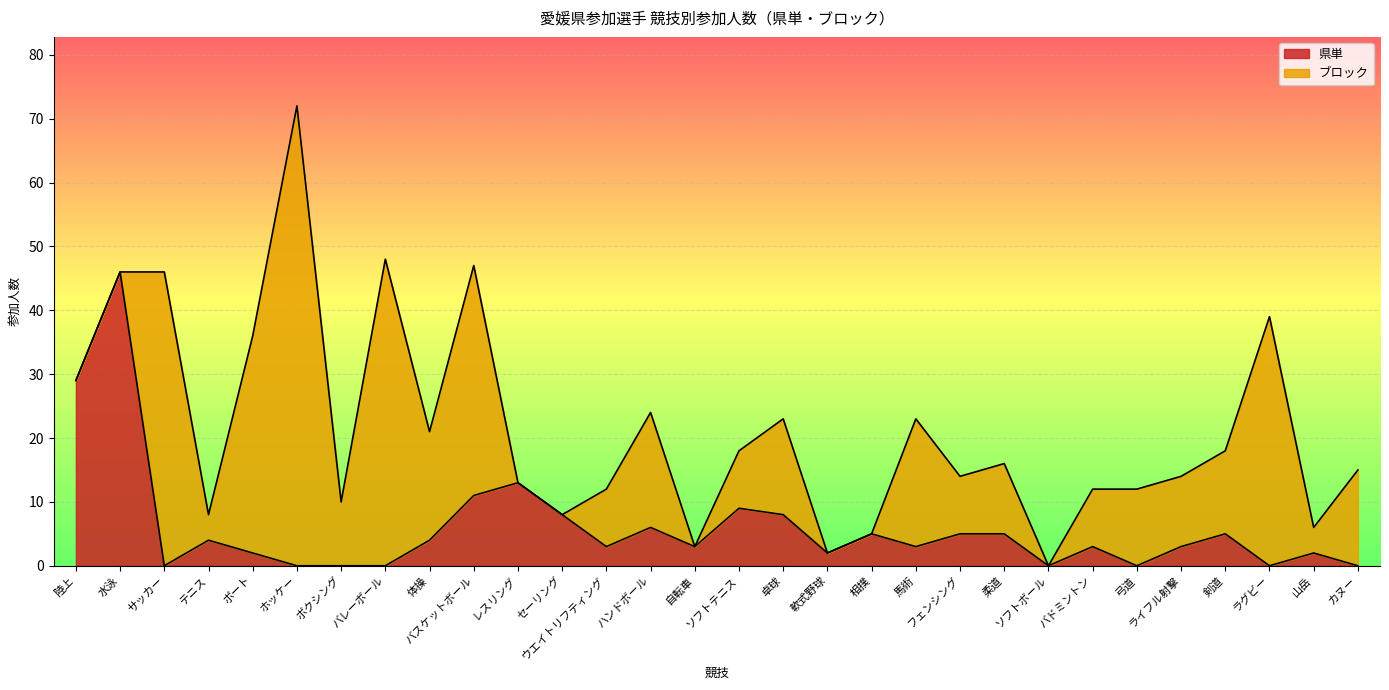

What is the approximate value at レスリング, to the nearest 10?

10